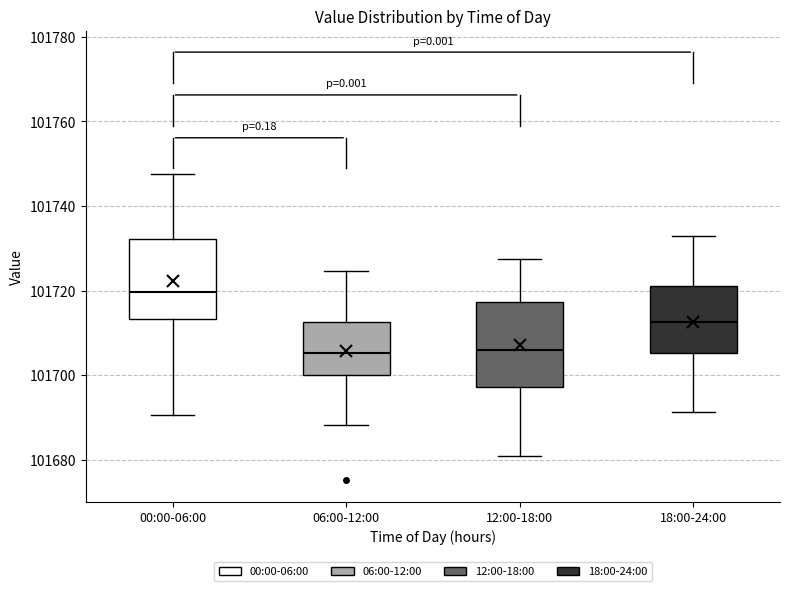

Reading left to right, read every box against the y-axis: the position of its median line, the range the box covers, and the ends of its whiskers. The values are not printed on the chart, so give them approximately, as read against the axis.

00:00-06:00: median 101720, box 101714 to 101732, whiskers 101690 to 101748
06:00-12:00: median 101706, box 101700 to 101712, whiskers 101688 to 101724
12:00-18:00: median 101706, box 101698 to 101718, whiskers 101680 to 101728
18:00-24:00: median 101712, box 101706 to 101722, whiskers 101692 to 101732